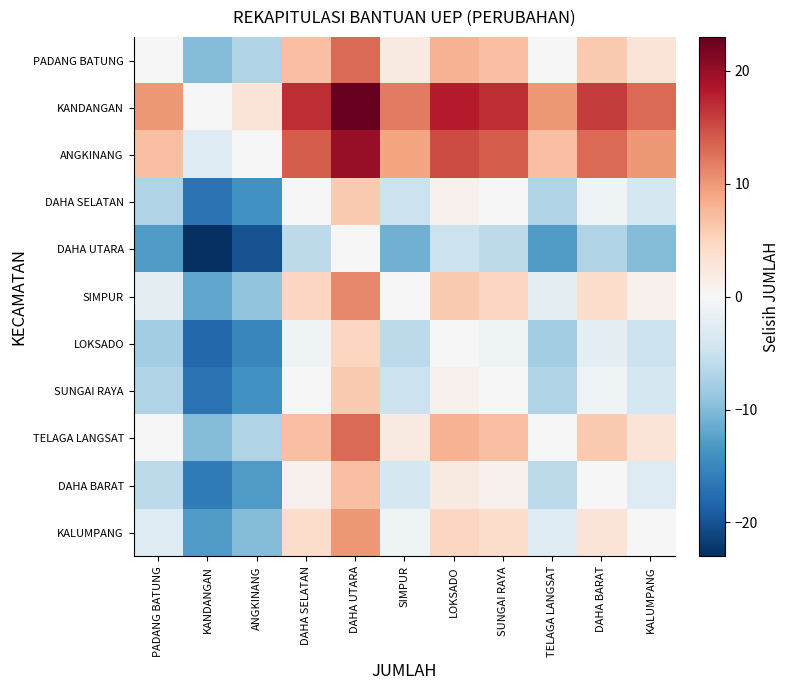

At which category does the chart reach its minimum across all series?

KANDANGAN